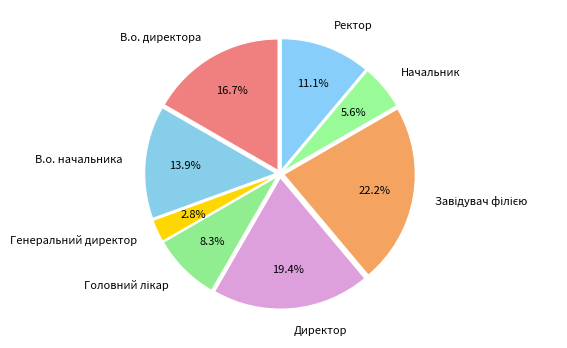

To the nearest percent, what is the difference between the largest and smallest slice percentages?

19%